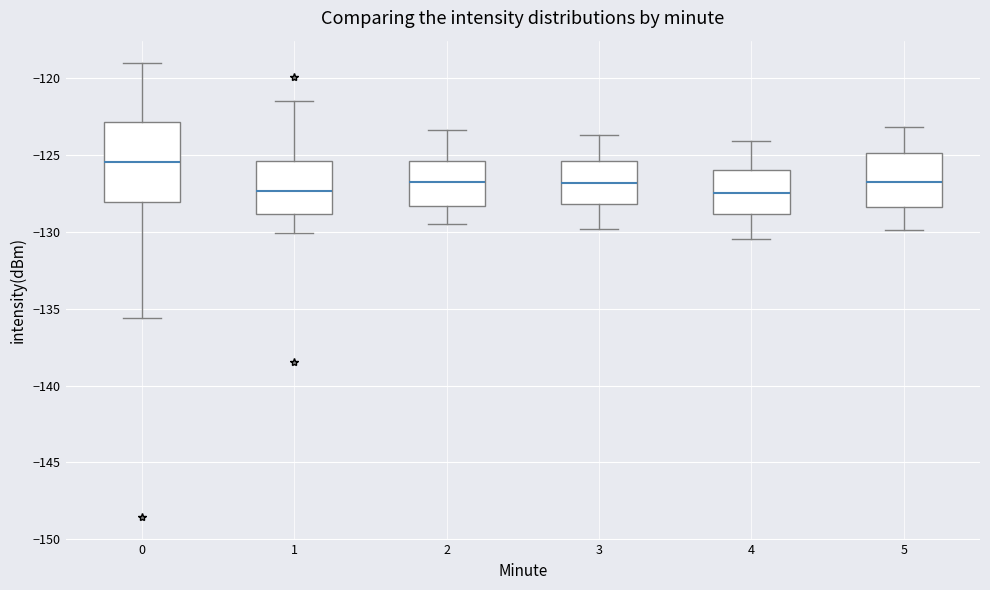

Reading left to right, transcribe this box plot: for each box, give where its median line is, the range the box spans, and where its two whiskers end, as read against the y-axis. The values are not printed on the chart, so give them approximately, as read against the axis.

0: median -125.5, box -128.0 to -123.0, whiskers -135.5 to -119.0
1: median -127.5, box -129.0 to -125.5, whiskers -130.0 to -121.5
2: median -127.0, box -128.5 to -125.5, whiskers -129.5 to -123.5
3: median -127.0, box -128.0 to -125.5, whiskers -130.0 to -123.5
4: median -127.5, box -129.0 to -126.0, whiskers -130.5 to -124.0
5: median -126.5, box -128.5 to -125.0, whiskers -130.0 to -123.0